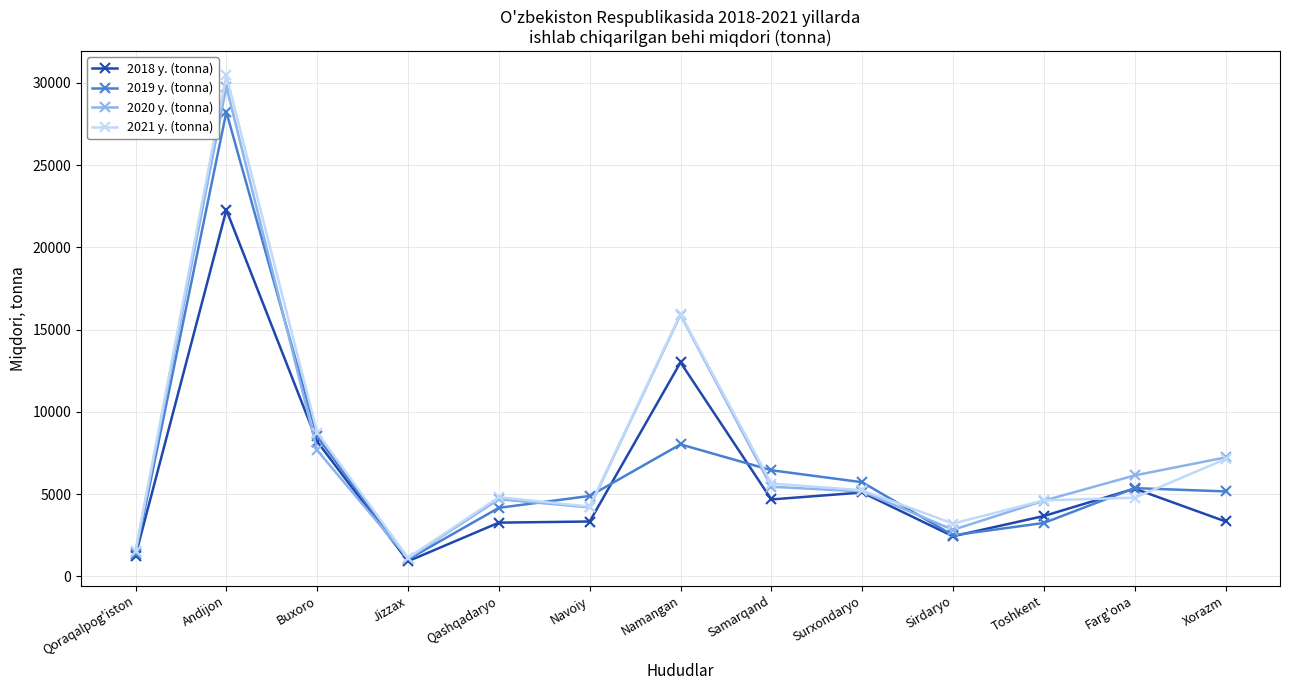

Which series changed the most between Namangan and Farg'ona?

2021 y. (tonna)